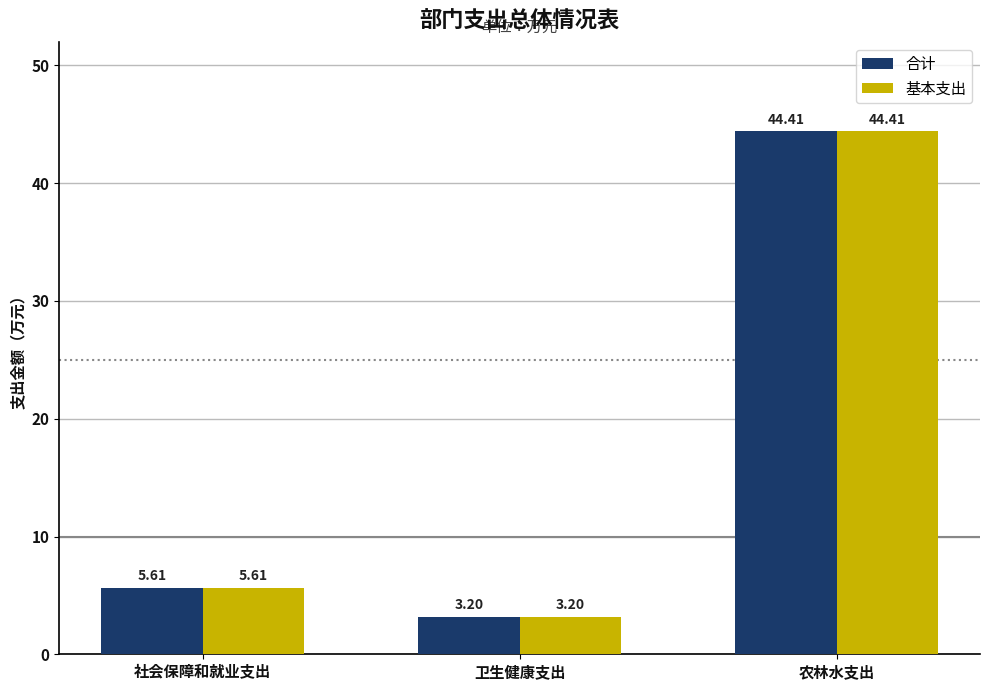

How many data points does each series have?

3